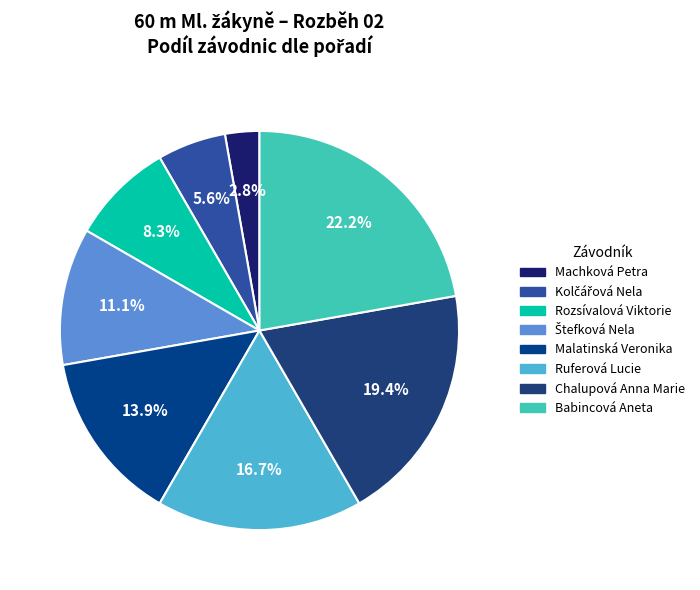

What percentage is the Malatinská Veronika slice, to the nearest percent?

14%